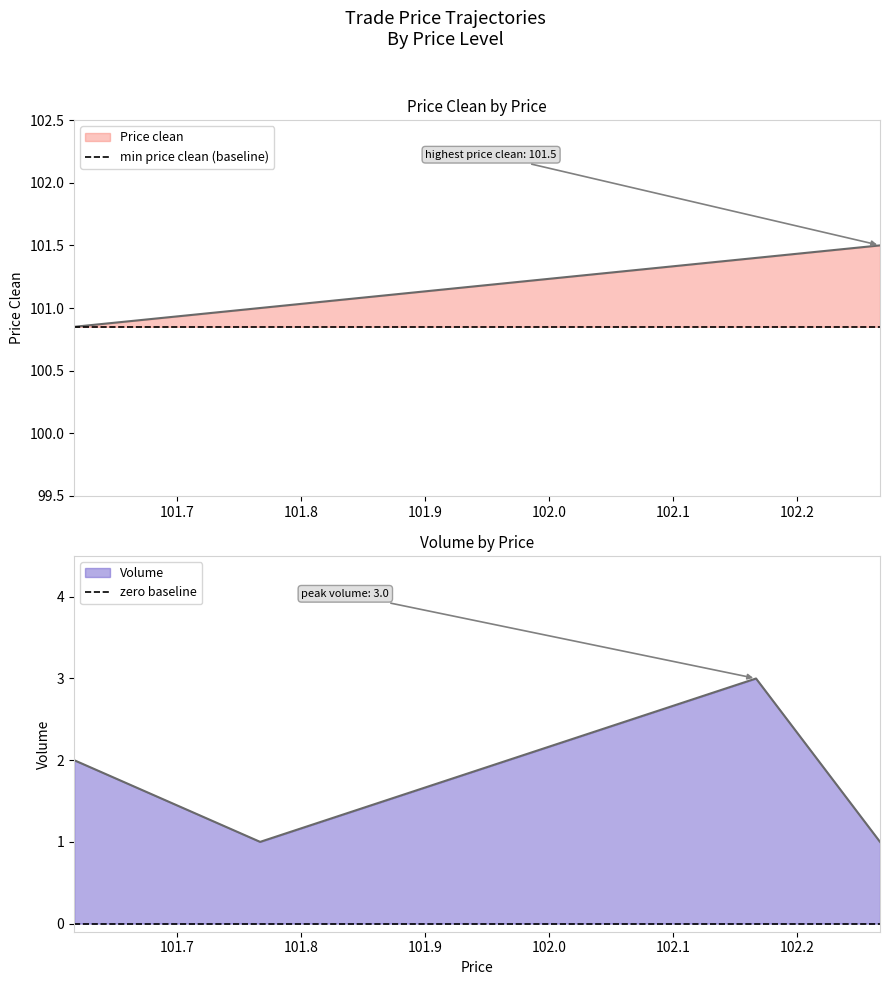

What is the maximum value for min price clean (baseline)?

100.8